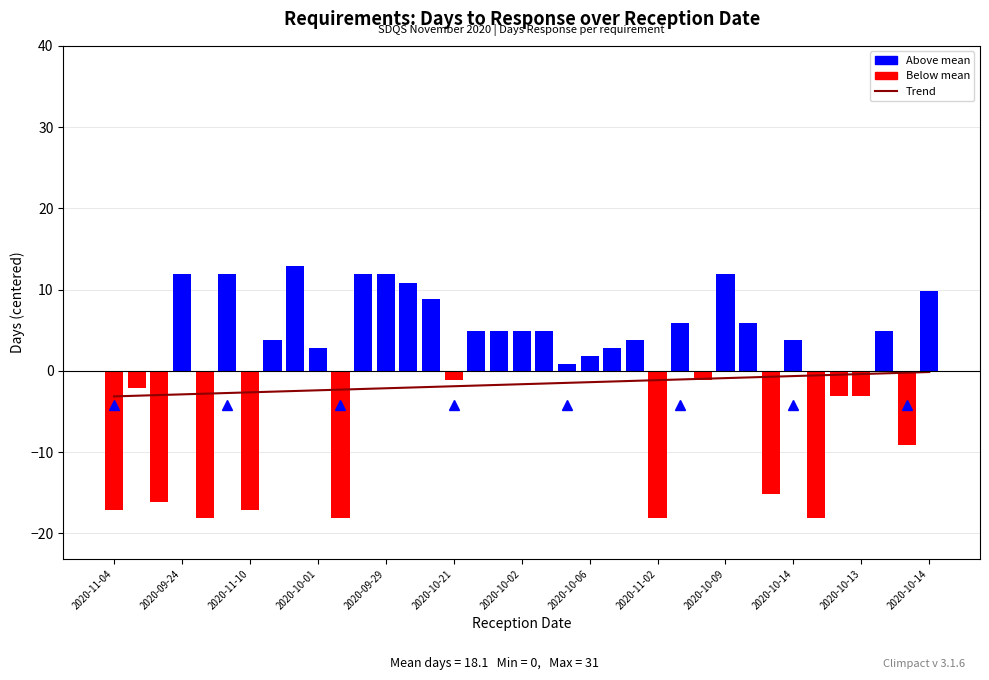

What is the difference between the maximum and minimum values?

31